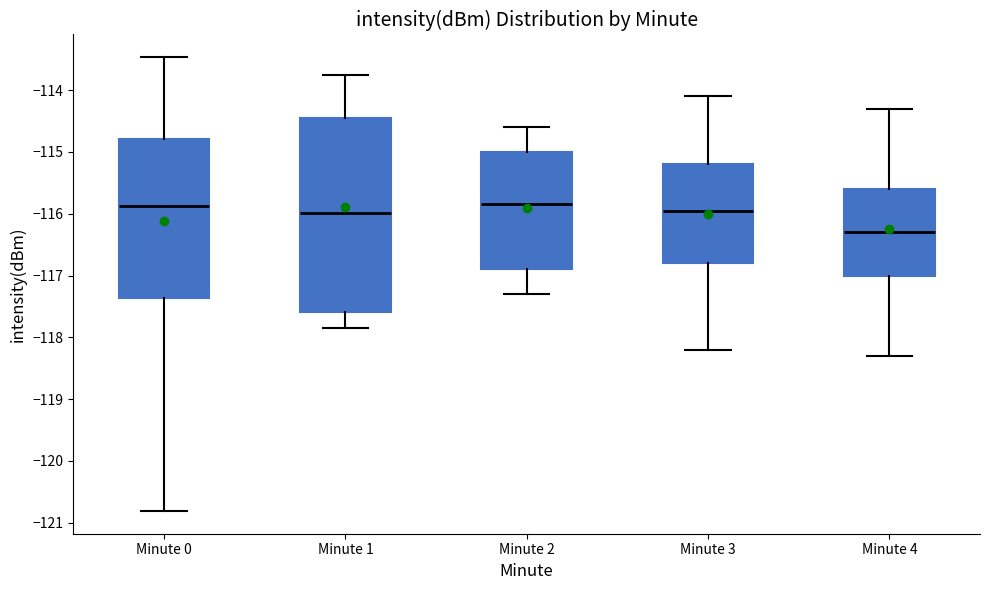

Where is the upper edge of the box for Minute 2 on the y-axis? The values are not printed on the chart, so give them approximately, as read against the axis.

-115.0